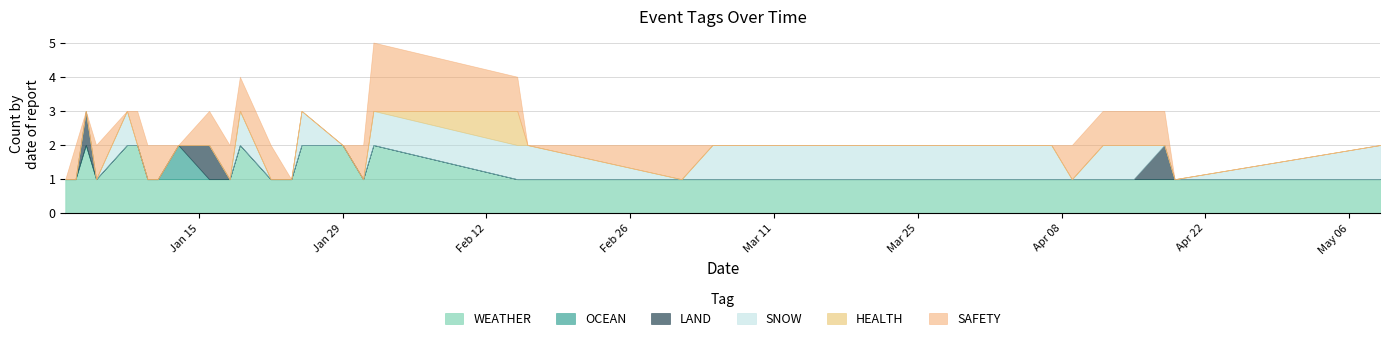

At which label is SAFETY closest to 1?

2024-01-03